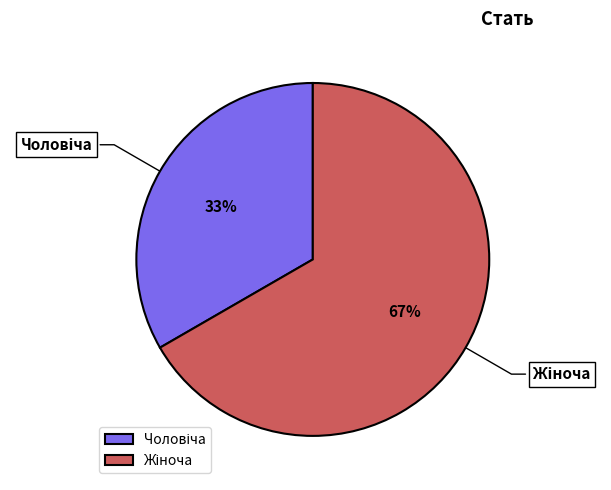

Is there a majority slice in this chart?

Yes